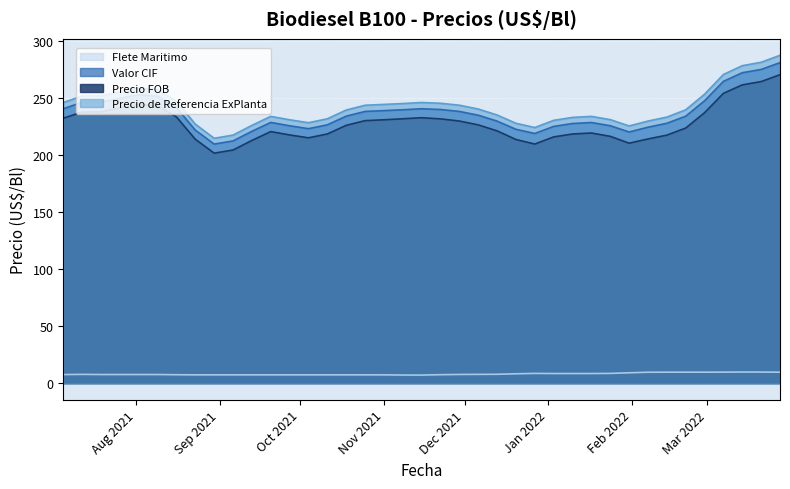

True or false: Precio FOB and Flete Maritimo intersect in this chart.

False